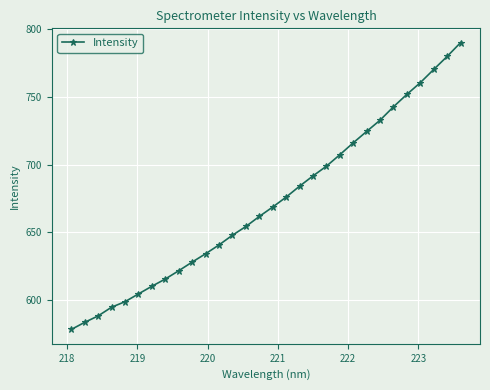

What is the sum of all values?

20159.4